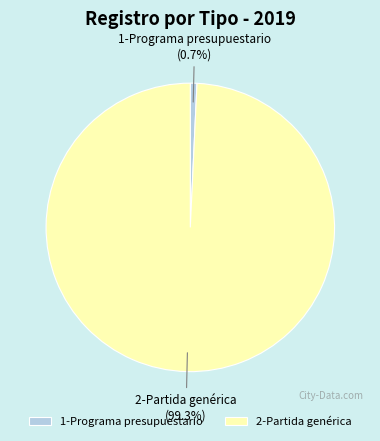

Which category has the smallest portion of the pie?

1-Programa presupuestario